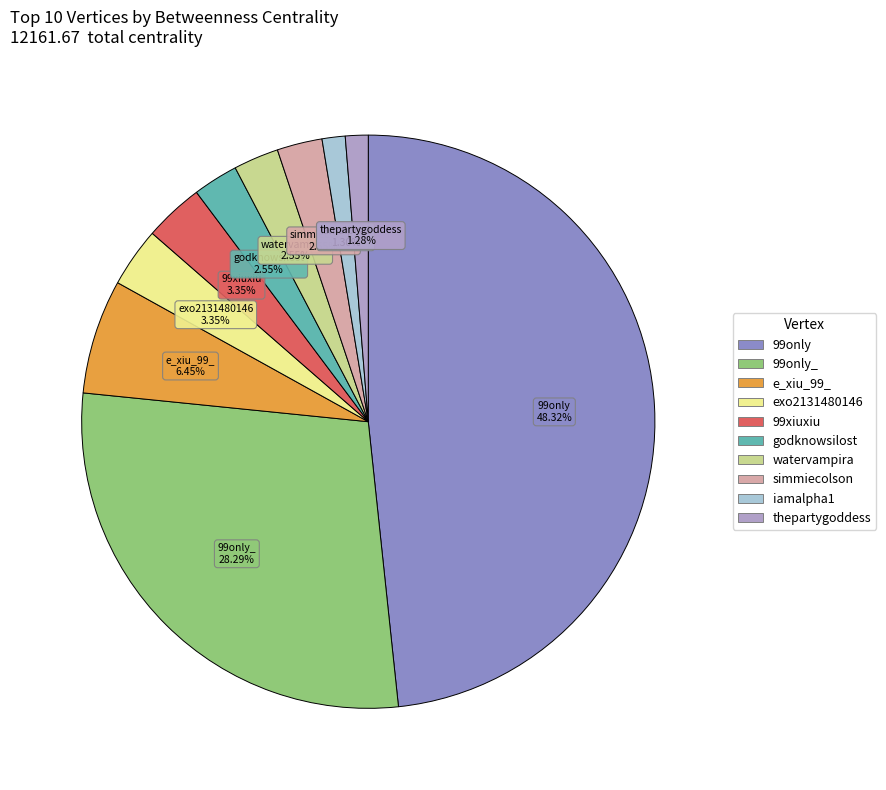

Does any single category account for the majority?

No